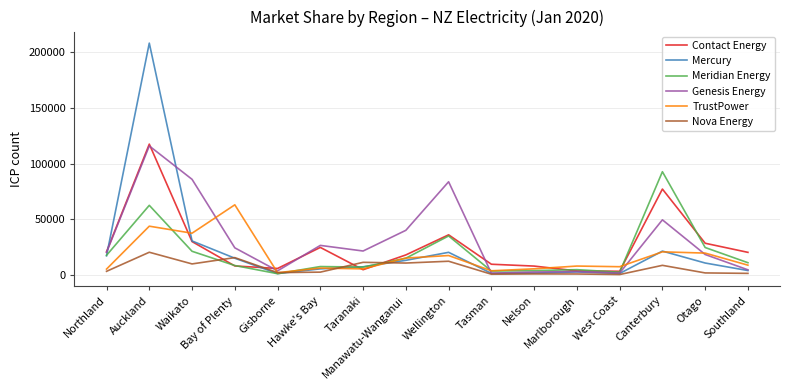

Which series has the largest total across all categories?

Genesis Energy